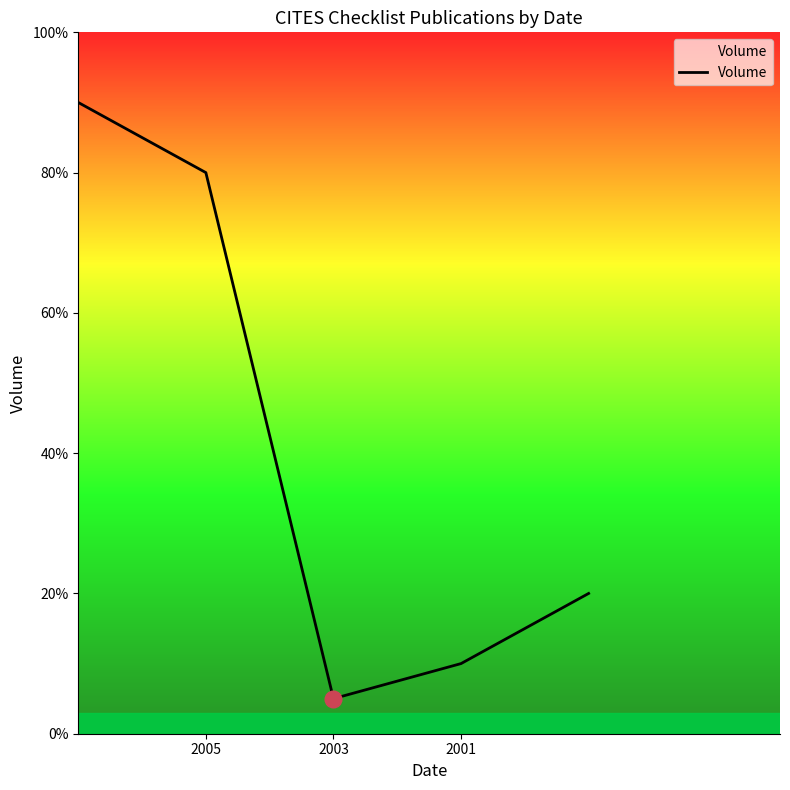

Count the number of data series in this chart.

1